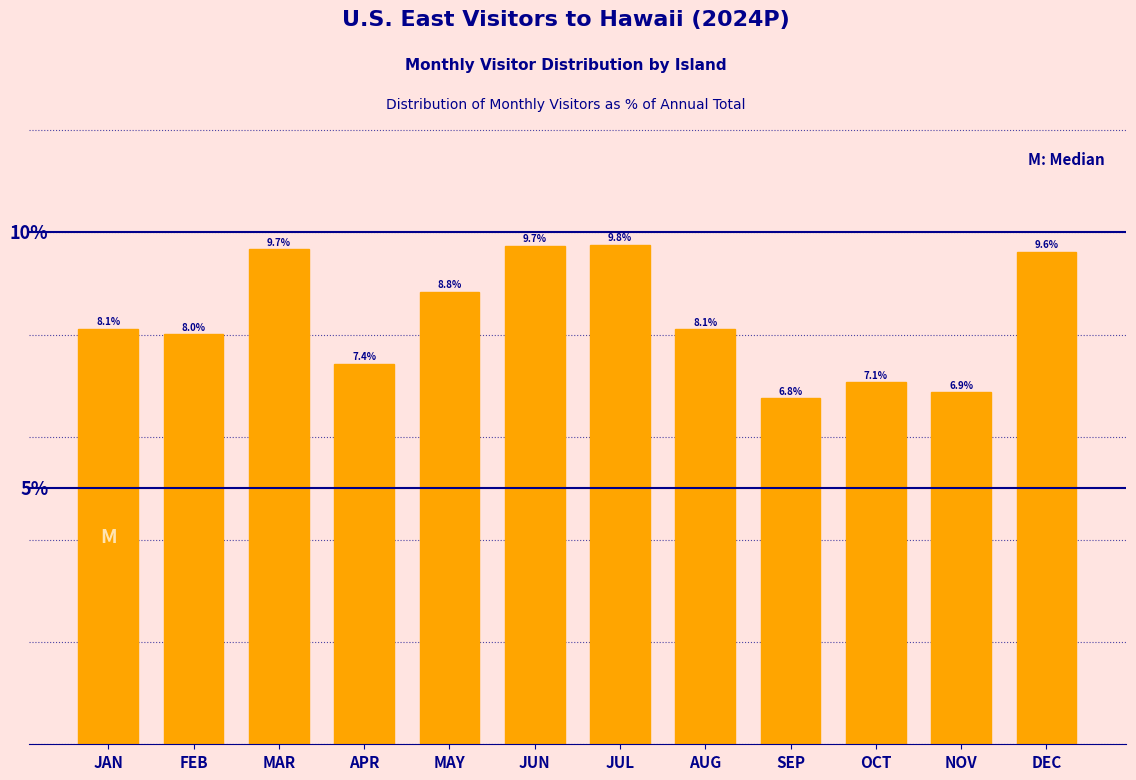

At which category does the chart reach its minimum across all series?

SEP